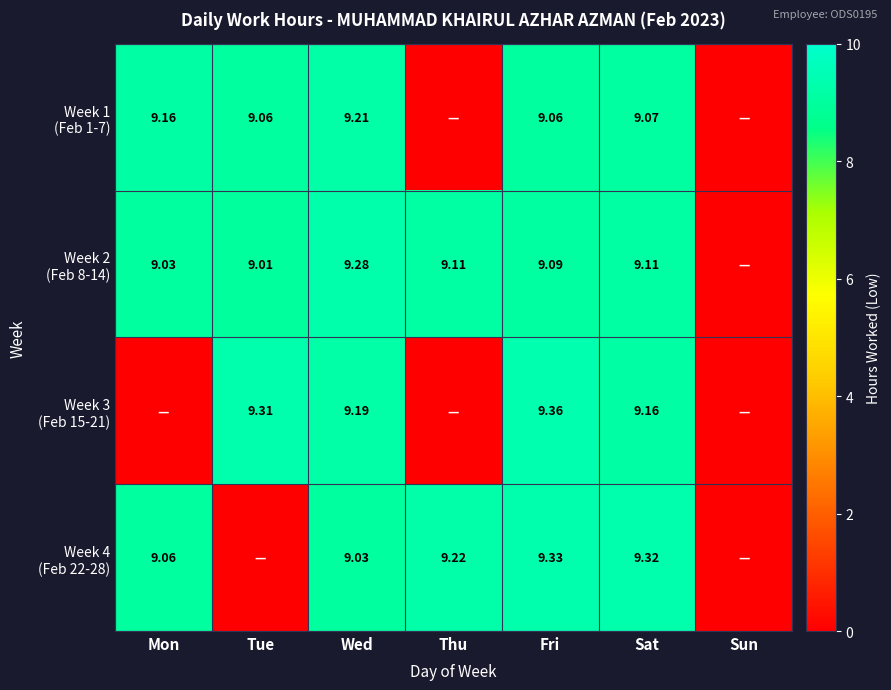

Which series changed the most between Tue and Thu?

Week 3 (Feb 15-21)